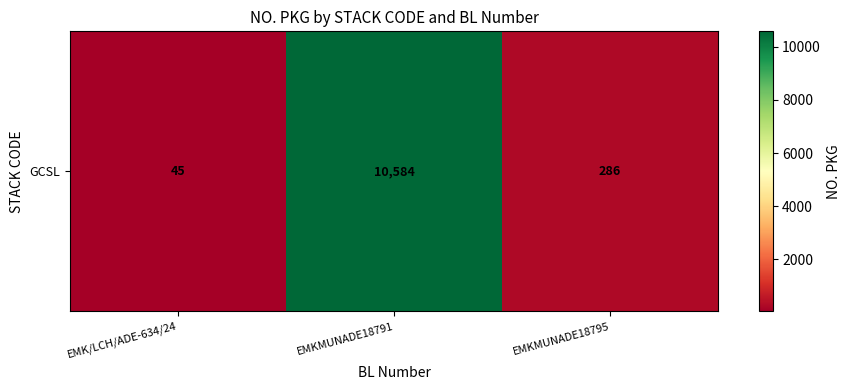

What is the sum of all values?

10915